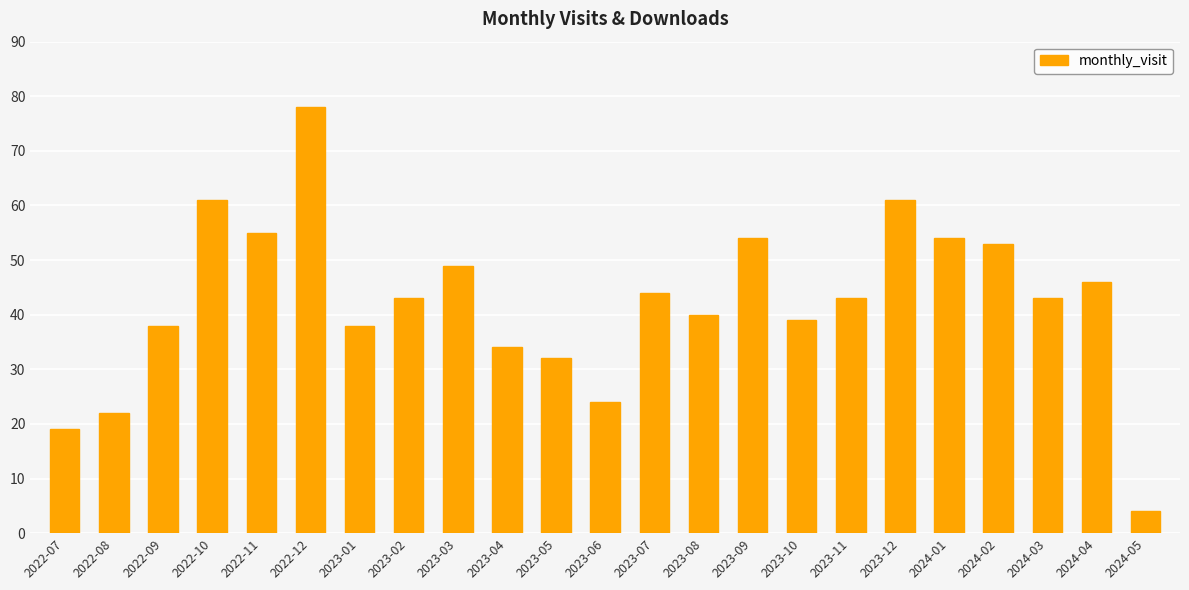

What is the label of the 21st bar from the right?

2022-09